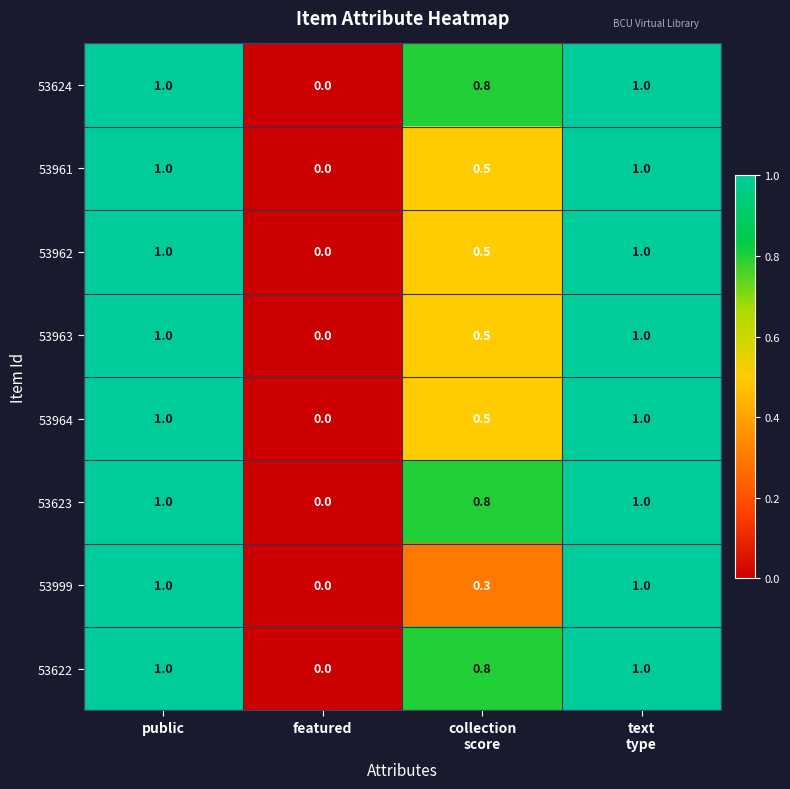

What is the difference between the highest and lowest values at collection
score?

0.5